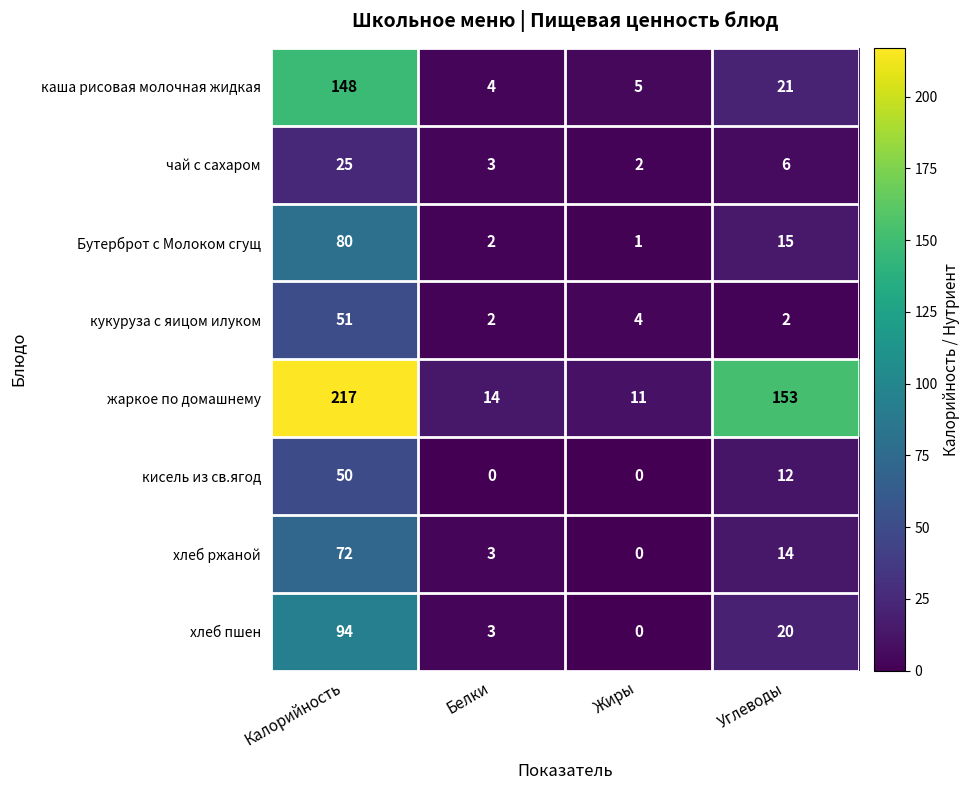

Which category has the highest value in the хлеб ржаной series?

Калорийность